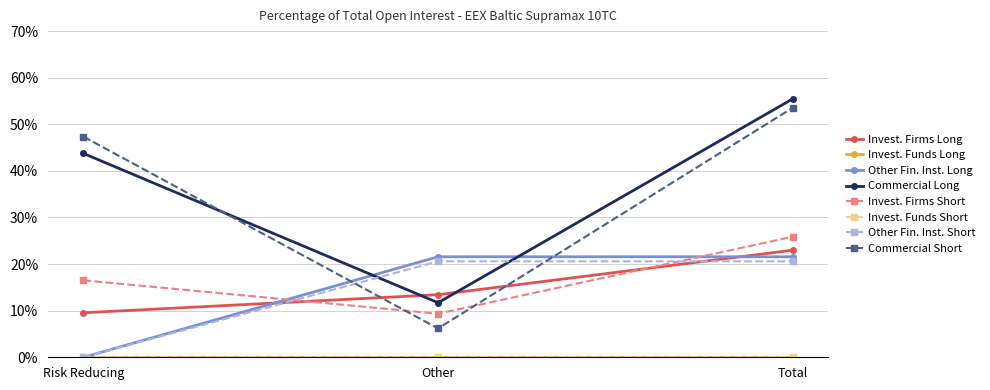

Does the chart have visible grid lines?

Yes